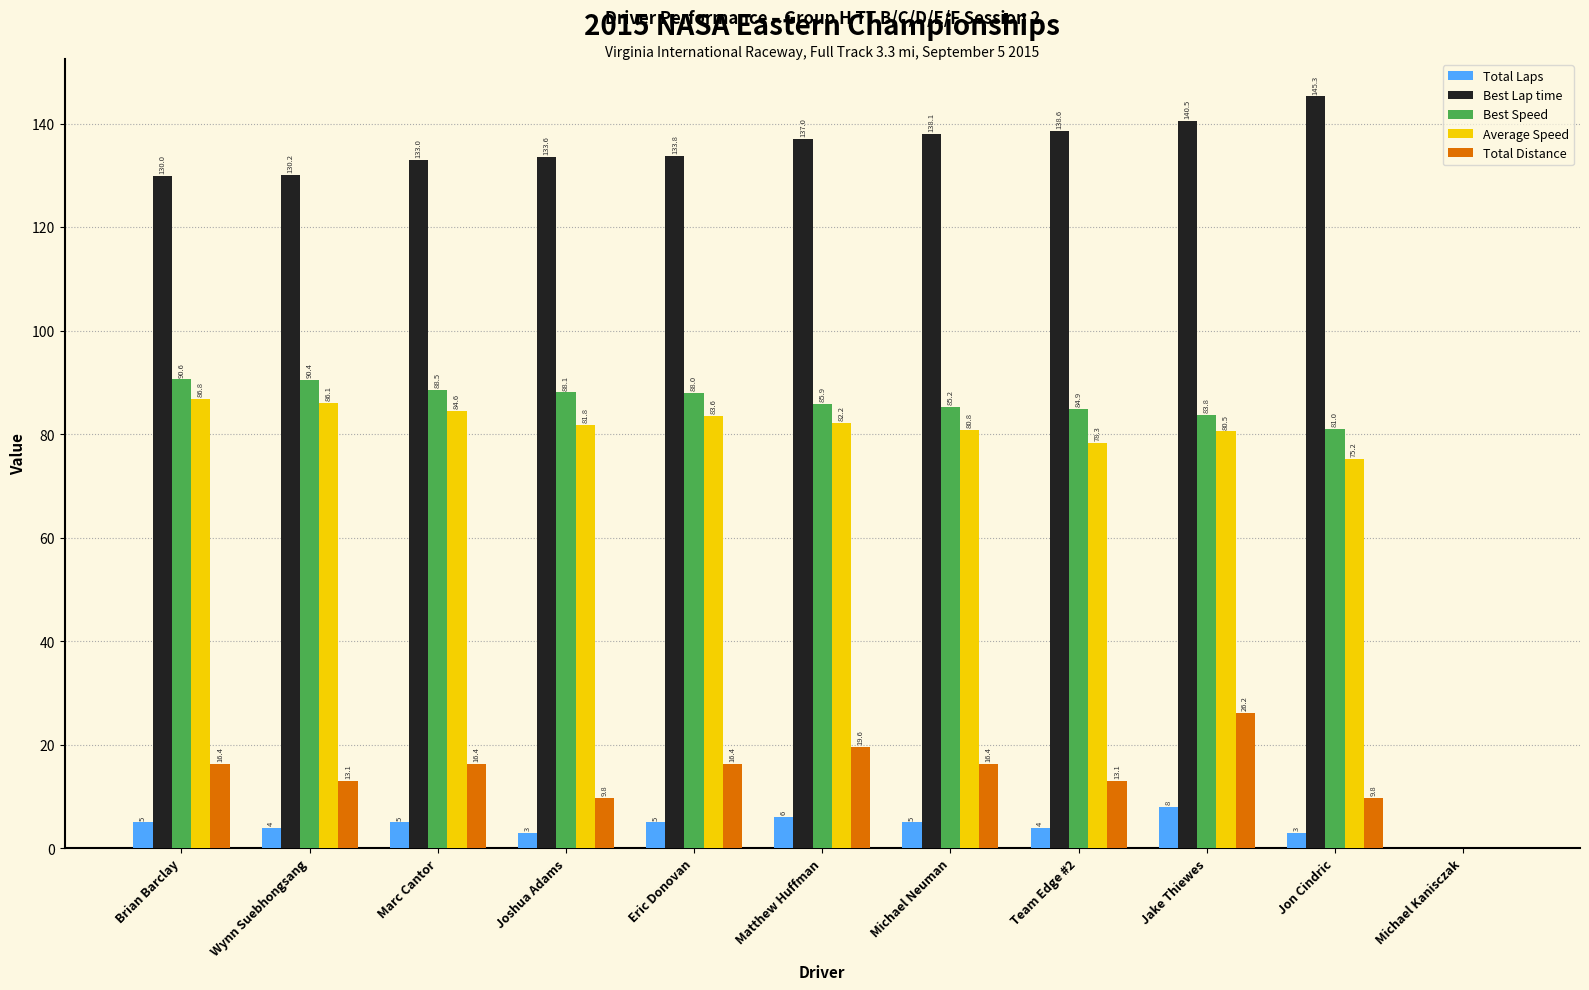

What is the approximate value of Total Distance at Eric Donovan?

16.4